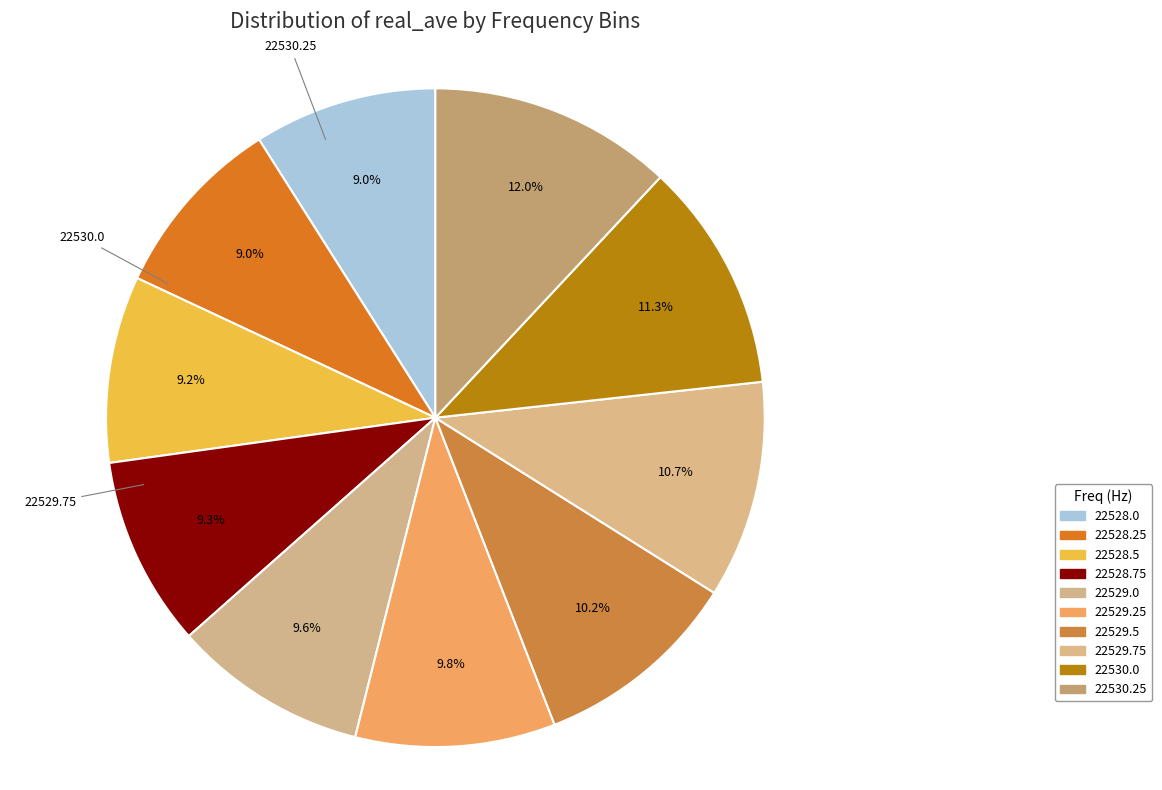

Is 22528.75 the majority of the pie?

No